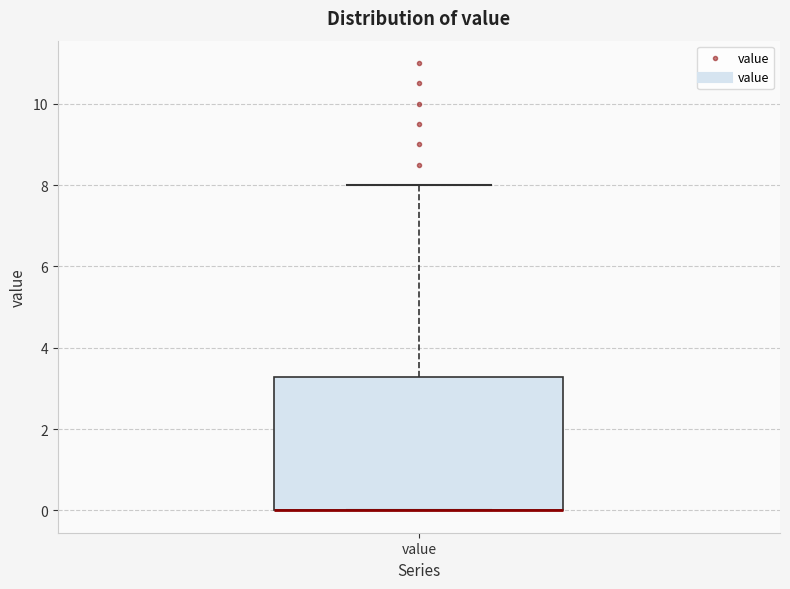

Where is the upper edge of the box for value on the y-axis? The values are not printed on the chart, so give them approximately, as read against the axis.

3.2